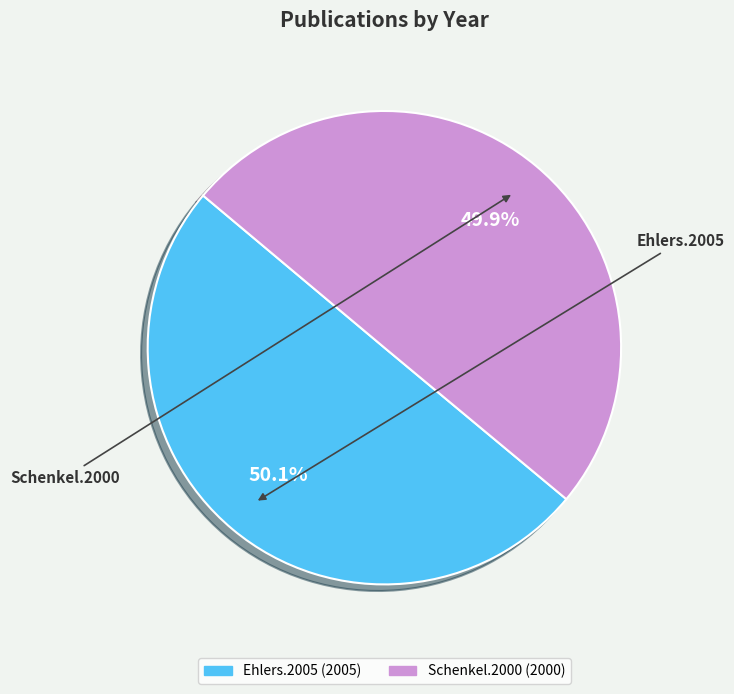

Do Schenkel.2000 and Ehlers.2005 together represent more than half of the pie?

Yes